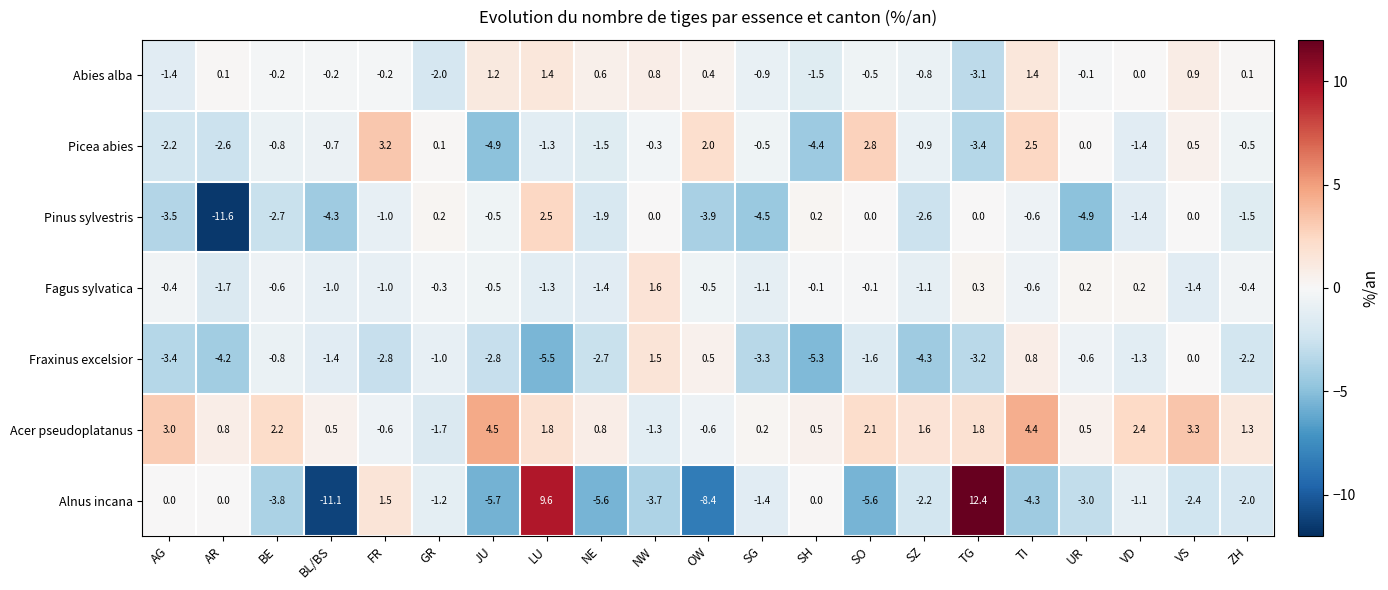

What is the smallest value displayed?

-11.6